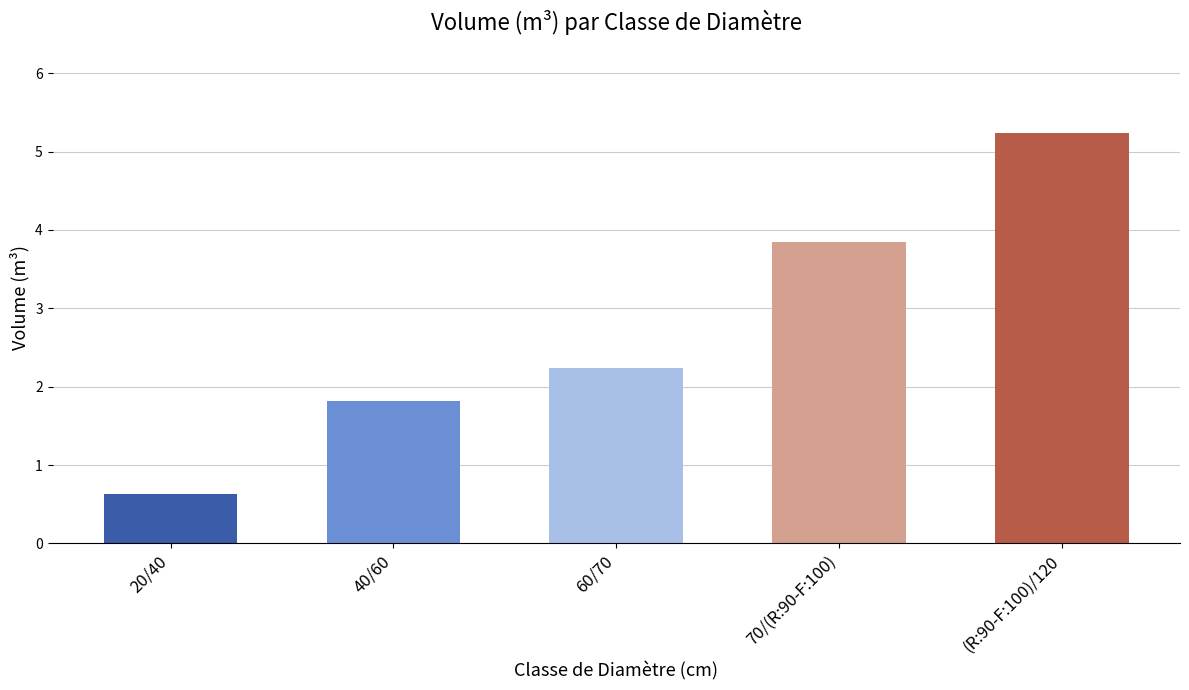

How many distinct data groups are displayed?

1